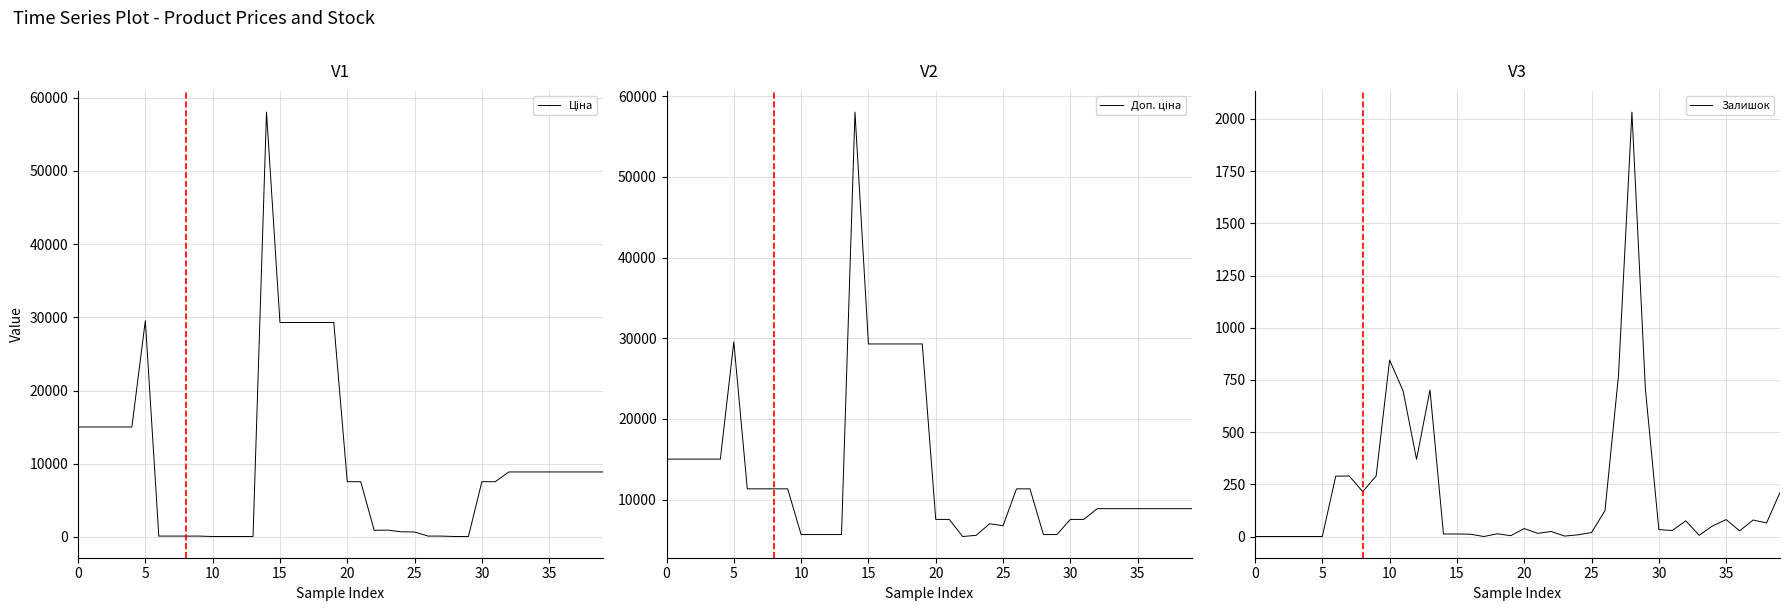

At 9, list the series in order from smallest to largest.

Ціна, Залишок, Доп. ціна